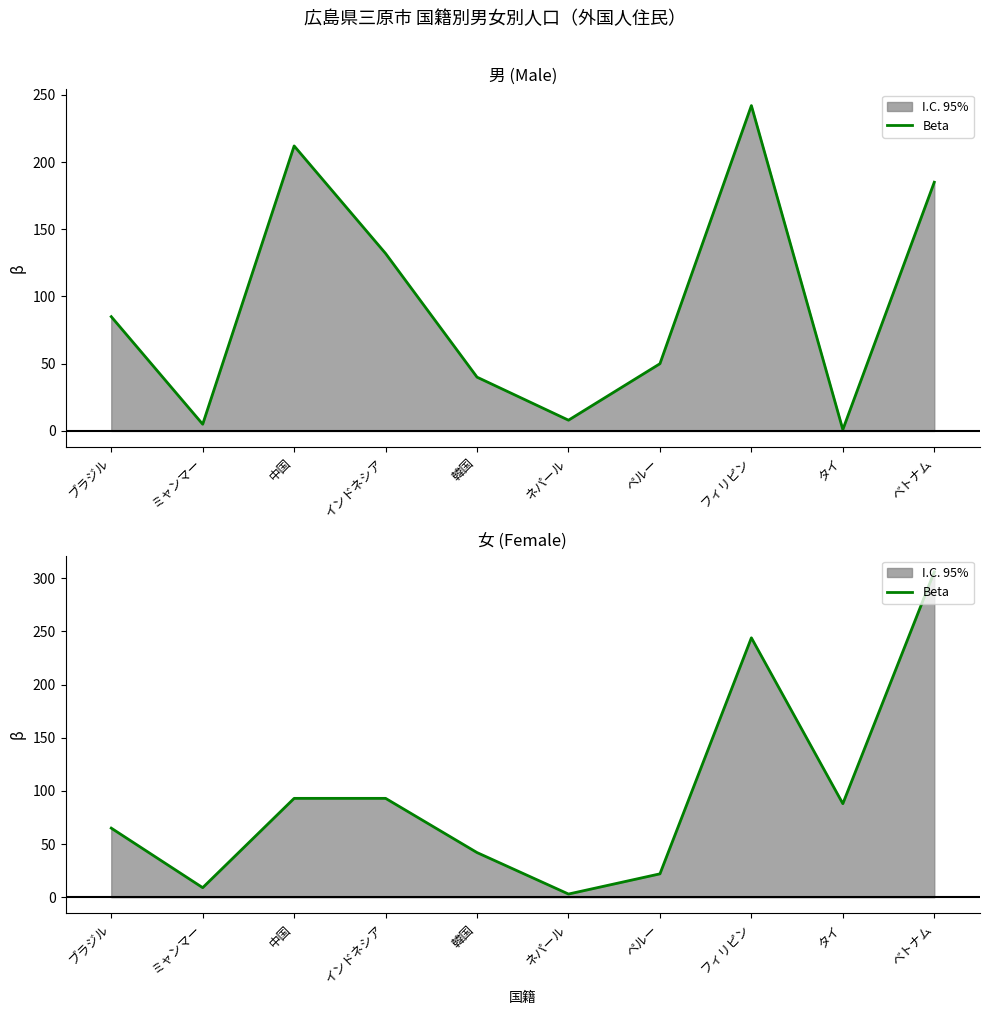

True or false: there are more than 0 points higher than both neighbors.

True